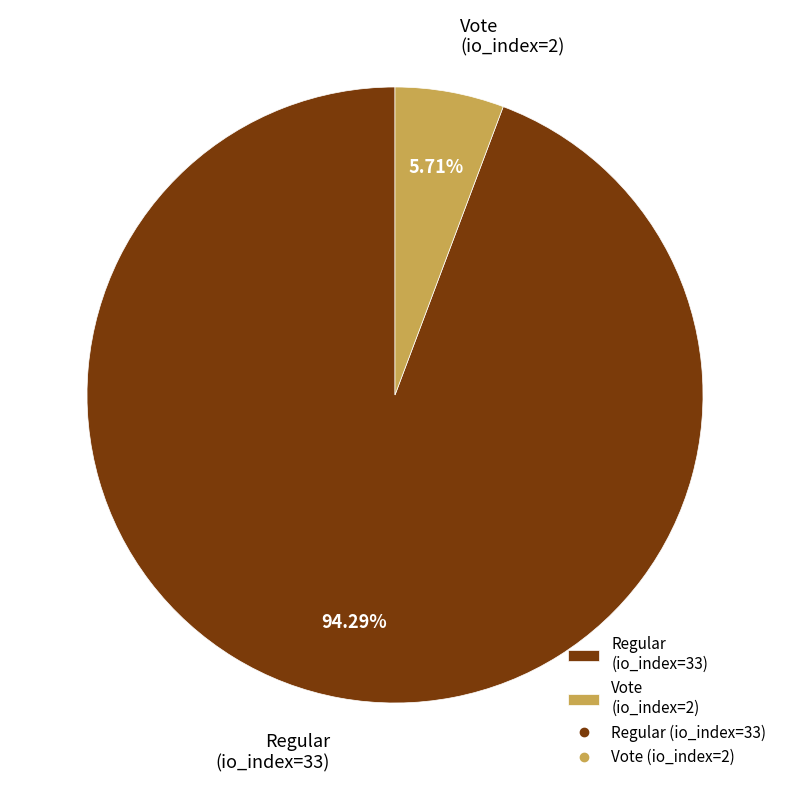

What is the majority slice?

Regular (io_index=33)